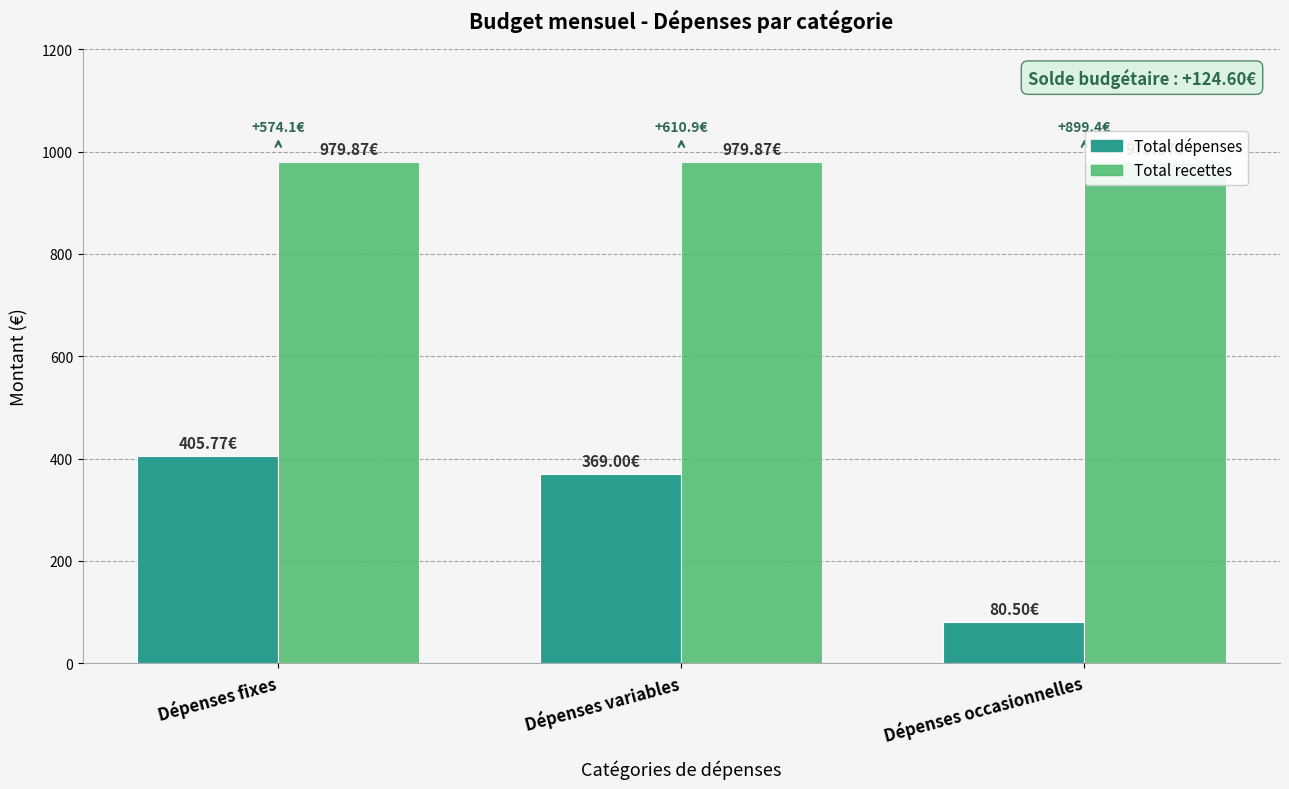

What is the lowest value of the Total recettes series?

979.9